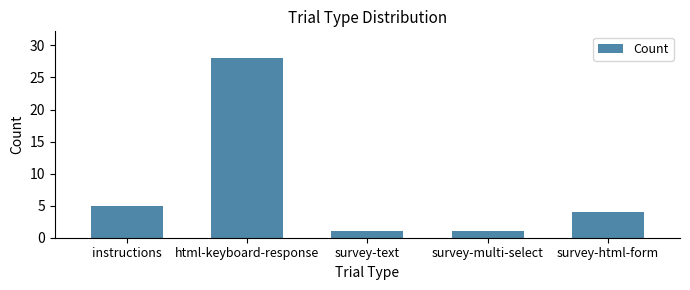

What is the minimum value shown in the chart?

1